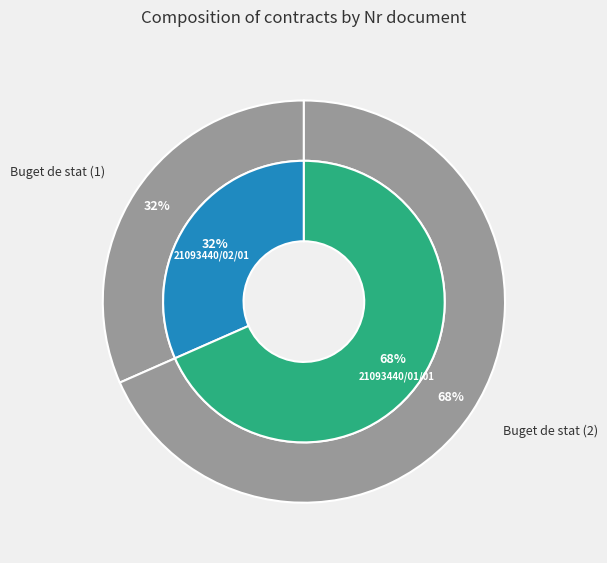

Count the number of slices in the pie.

2